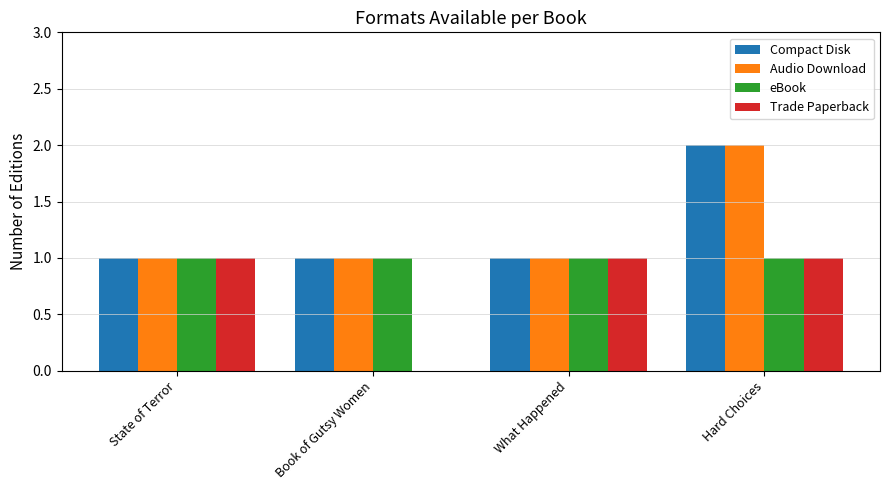

What is the sum of the Compact Disk values at Book of Gutsy Women and State of Terror?

2